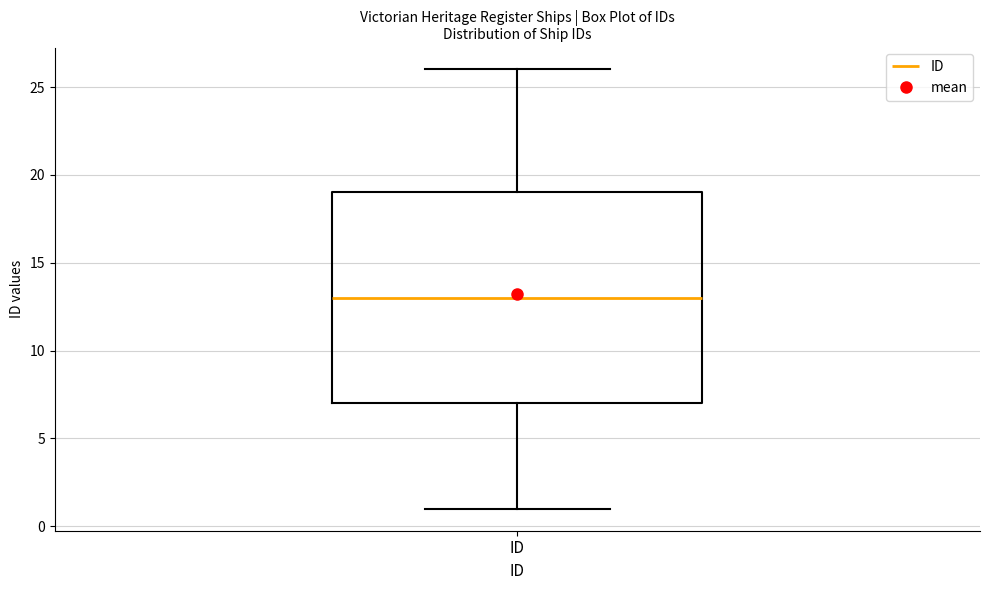

Transcribe this box plot: give where the median line is, the range the box spans, and where the two whiskers end, as read against the y-axis. The values are not printed on the chart, so give them approximately, as read against the axis.

median 13, box 7 to 19, whiskers 1 to 26